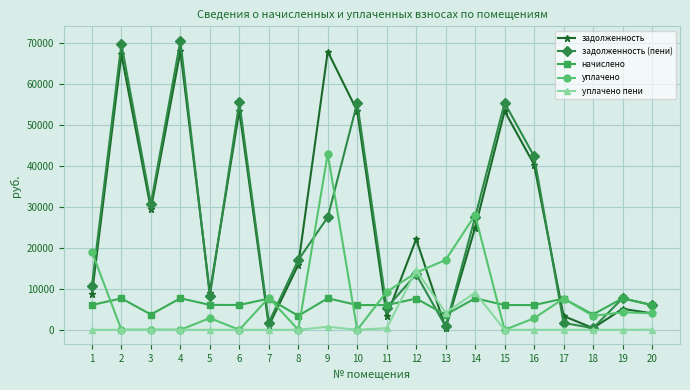

What is the value of the задолженность point at the 4th from the left?

68081.4